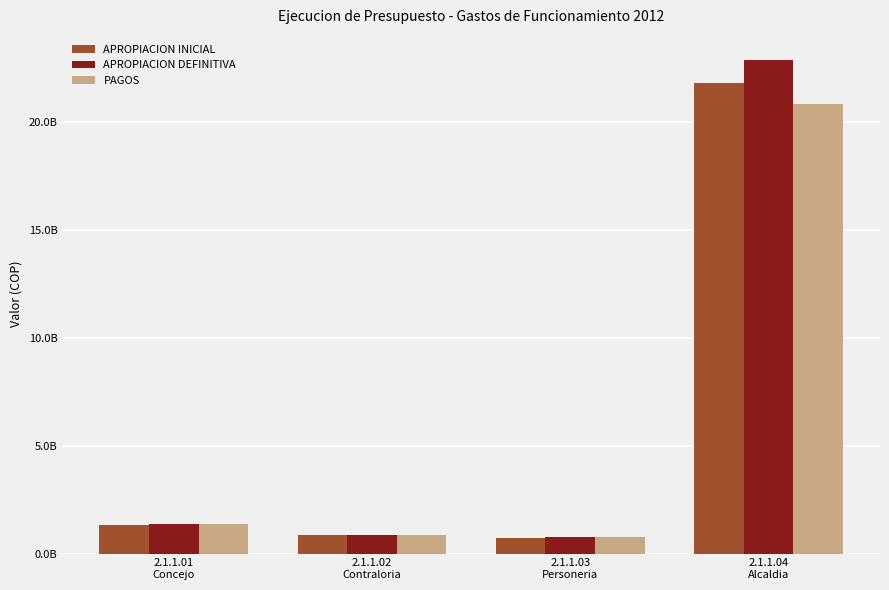

At which label does PAGOS reach its peak?

2.1.1.04
Alcaldia